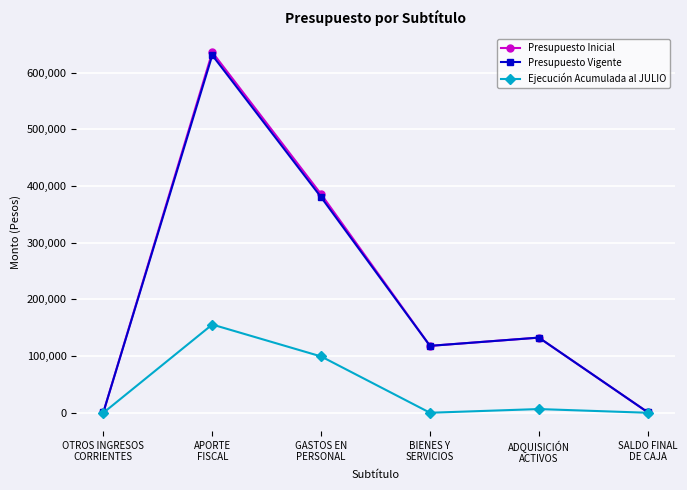

In Presupuesto Vigente, how many points are lower than both neighbors (excluding endpoints)?

1